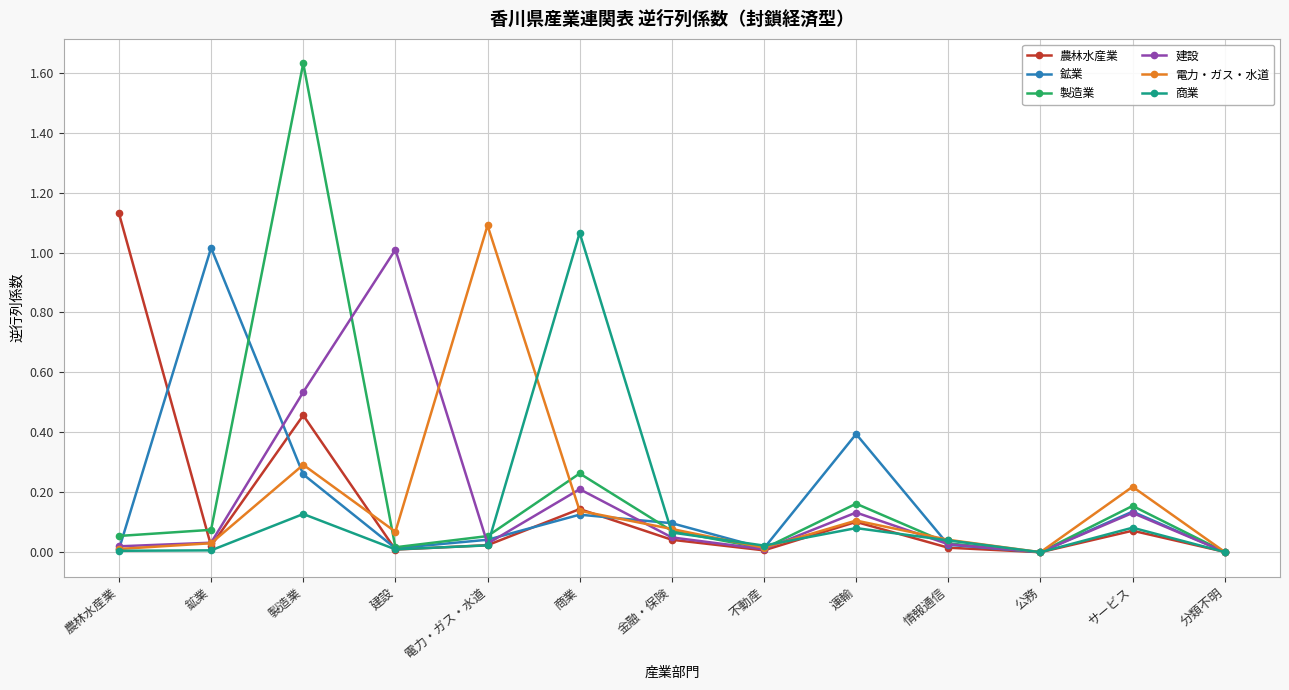

Which category has the highest value in the 建設 series?

建設